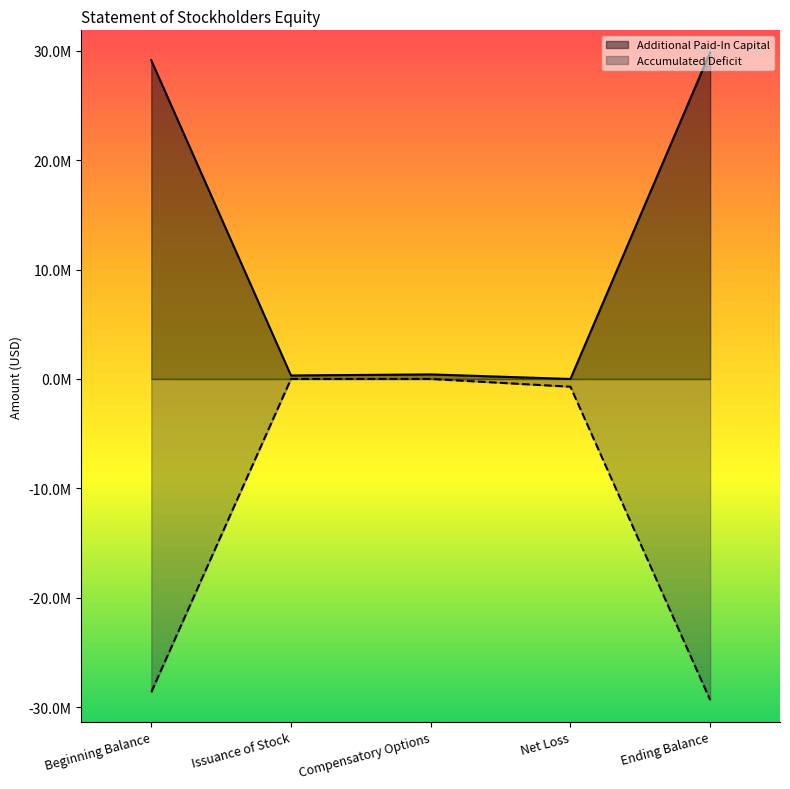

True or false: Accumulated Deficit has a value of -43092518 at Ending Balance.

False